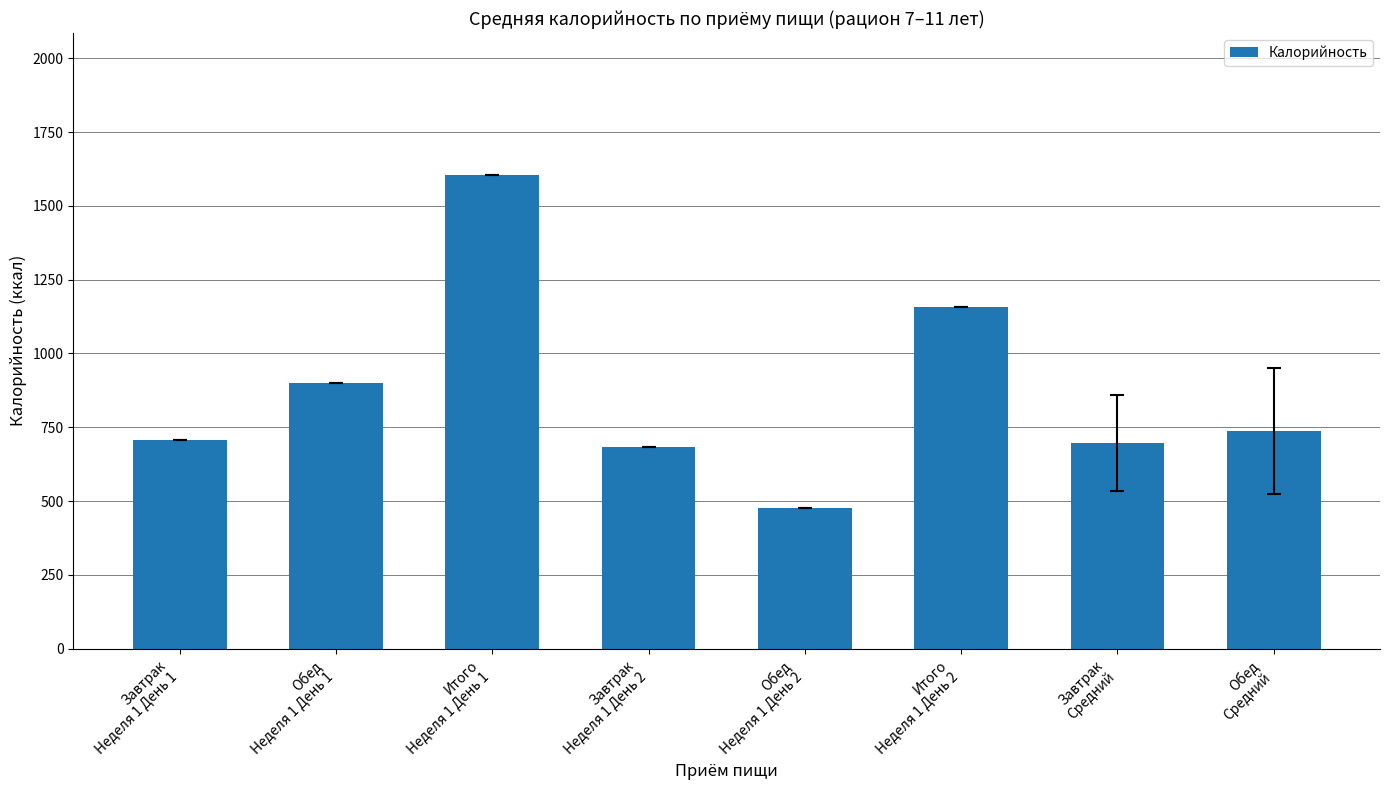

What is the maximum value shown in the chart?

1604.6